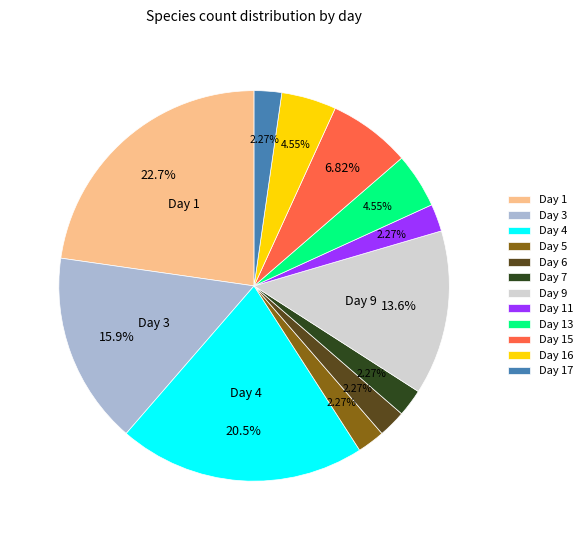

Is Day 11 the majority of the pie?

No